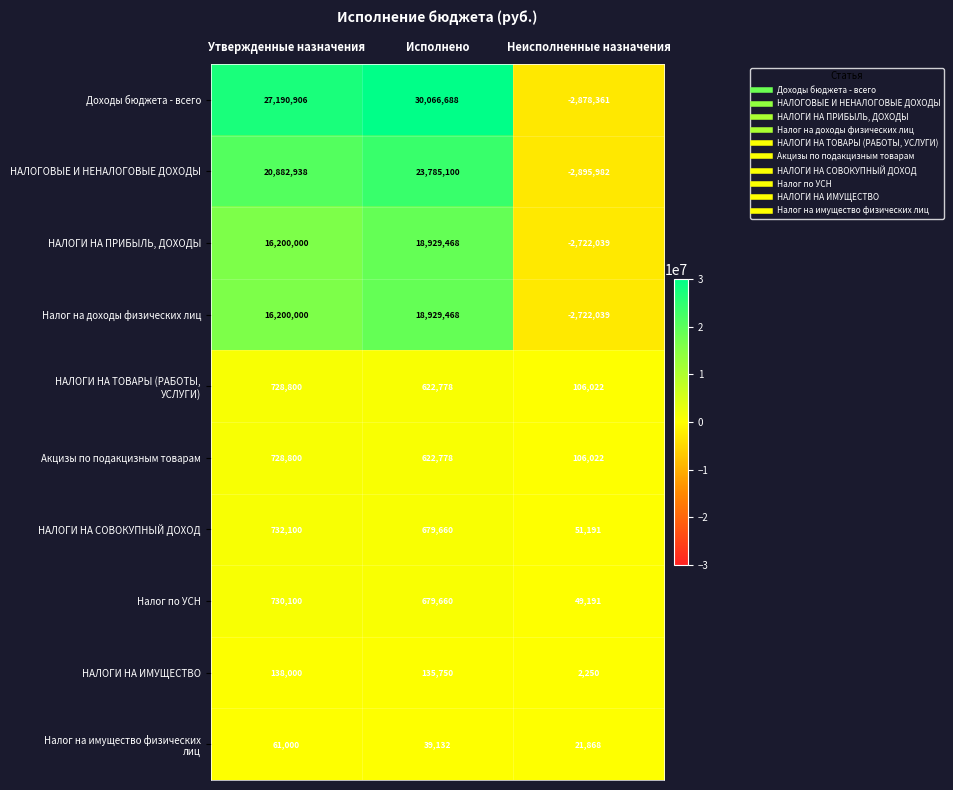

What is the difference between the НАЛОГИ НА СОВОКУПНЫЙ ДОХОД values at Утвержденные назначения and Исполнено?

52440